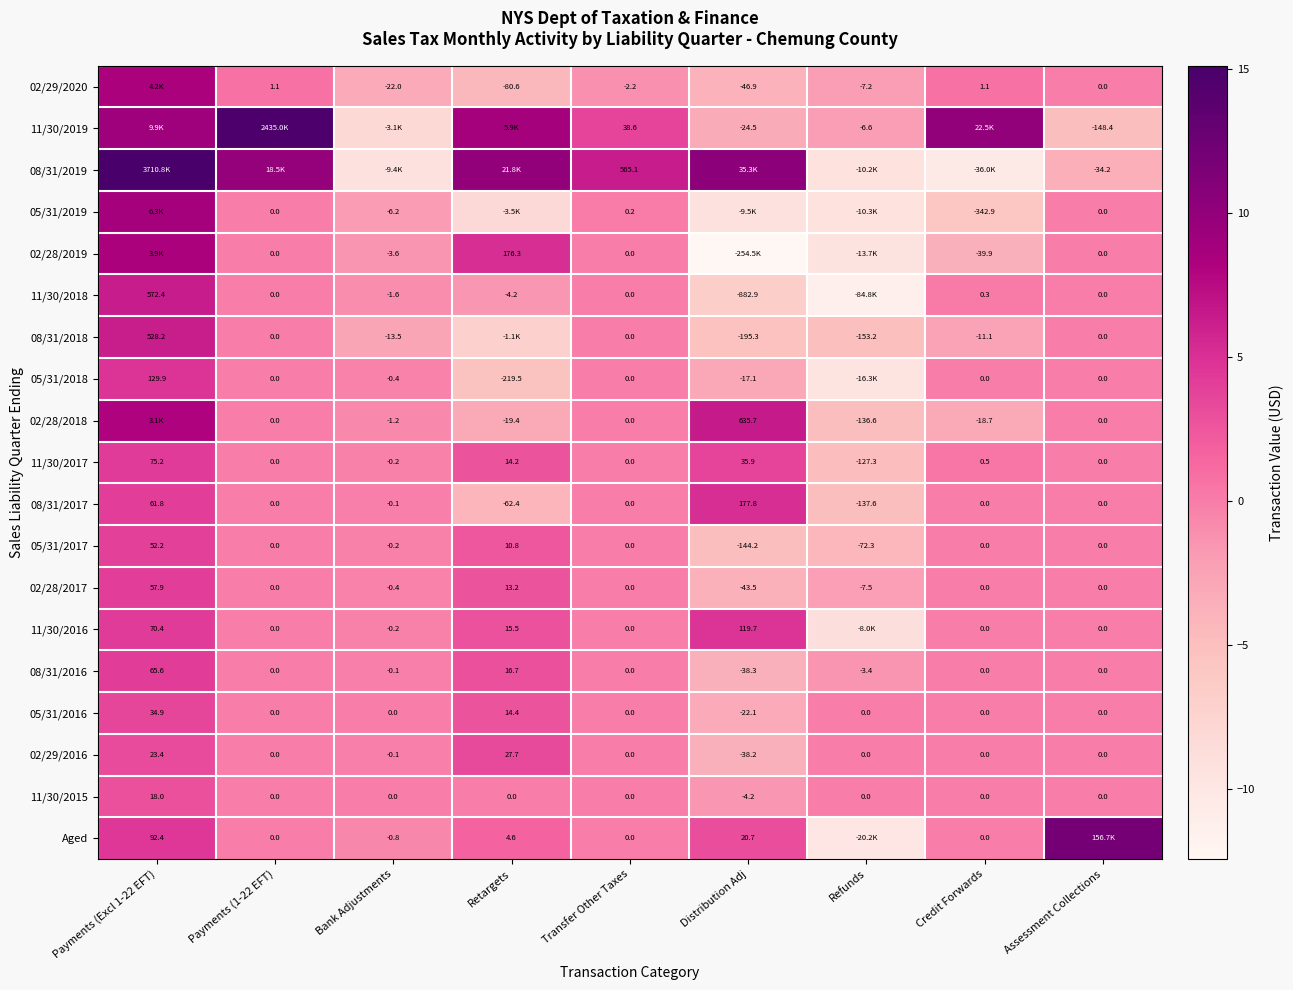

Which has a higher value, Payments (1-22 EFT) or Assessment Collections?

Payments (1-22 EFT)